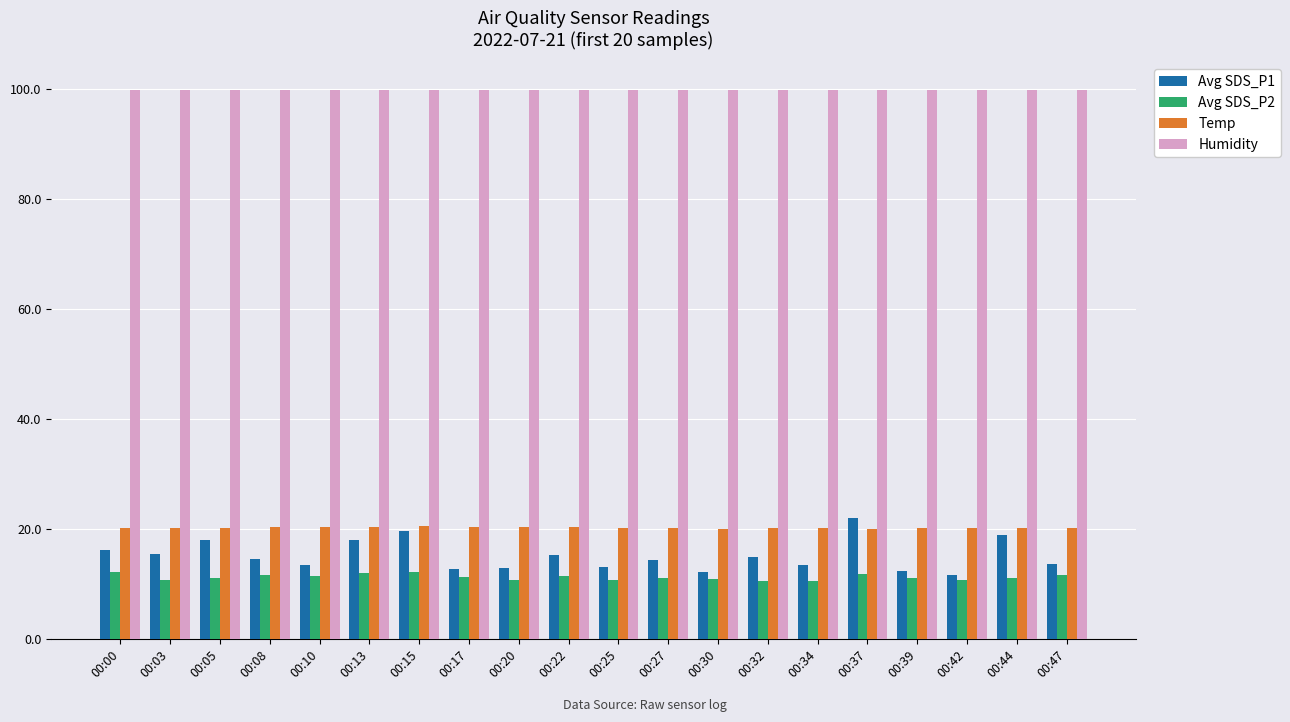

The Humidity series shows 20.0 at 00:37. True or false?

False